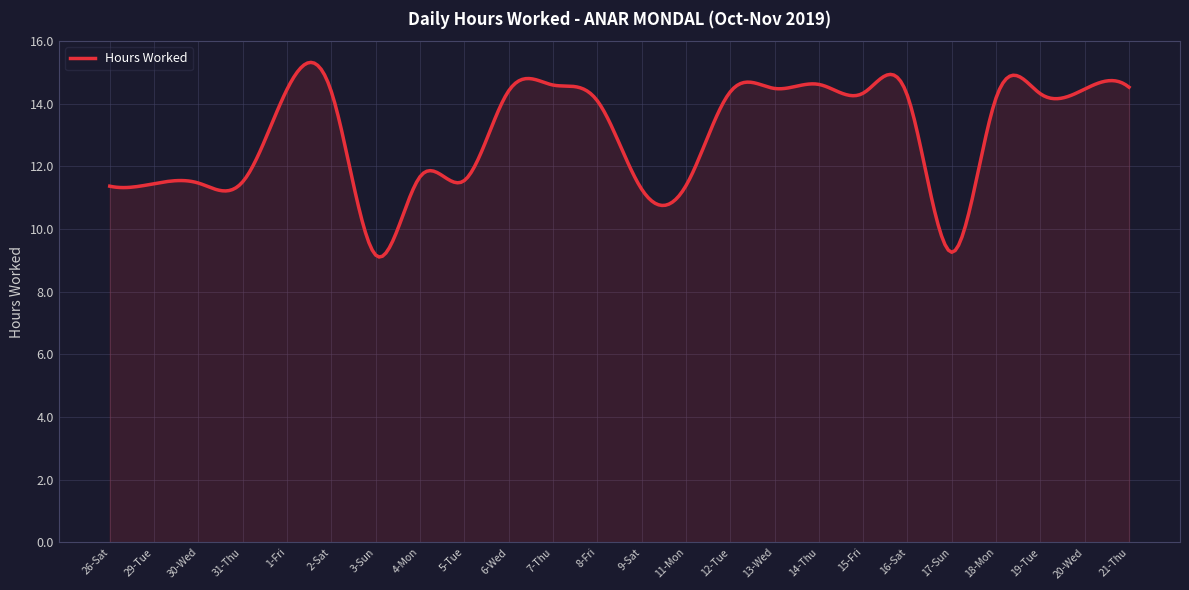

What is the difference between the maximum and minimum values?

6.2